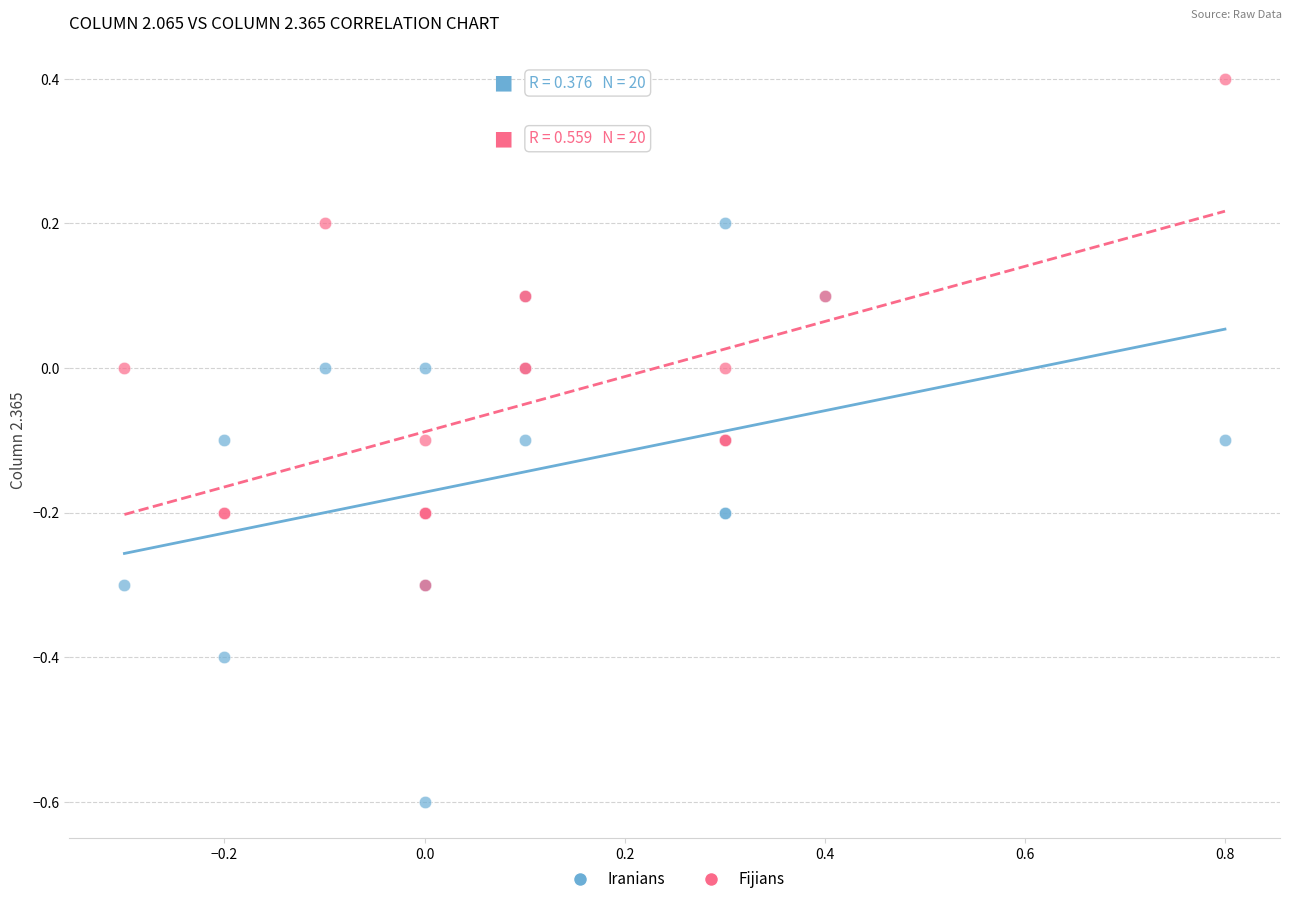

Which series reaches the maximum Y coordinate?

Fijians